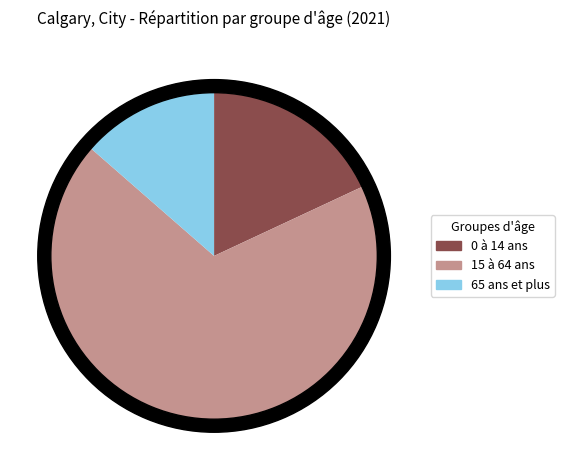

What is the change in value from 0 à 14 ans to 65 ans et plus?

-58450